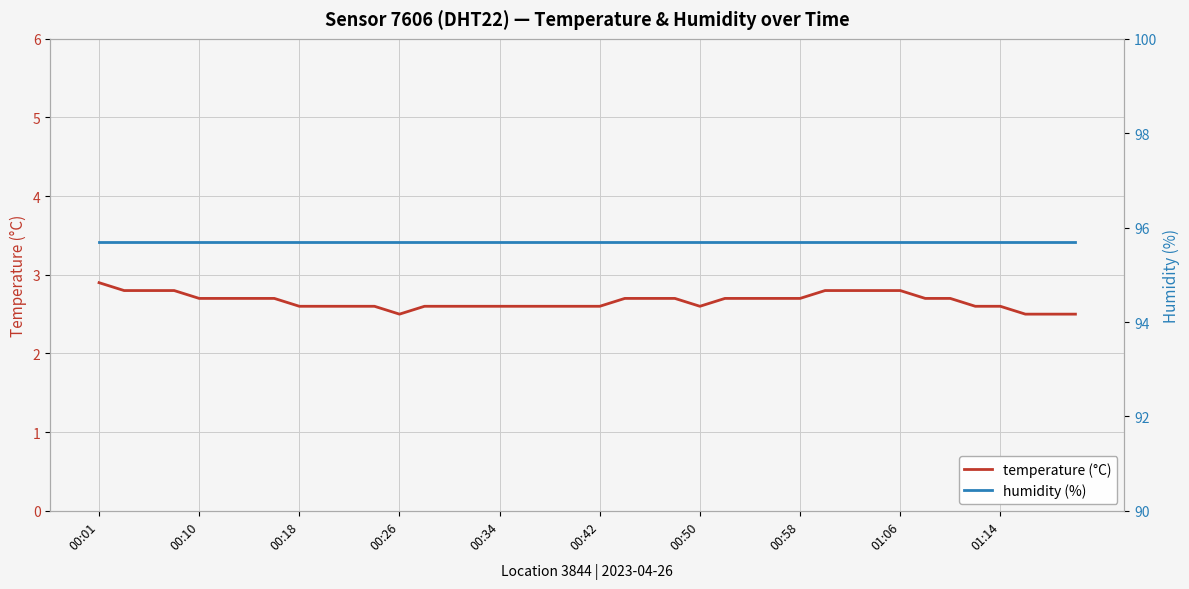

Which series has the largest total across all categories?

humidity (%)